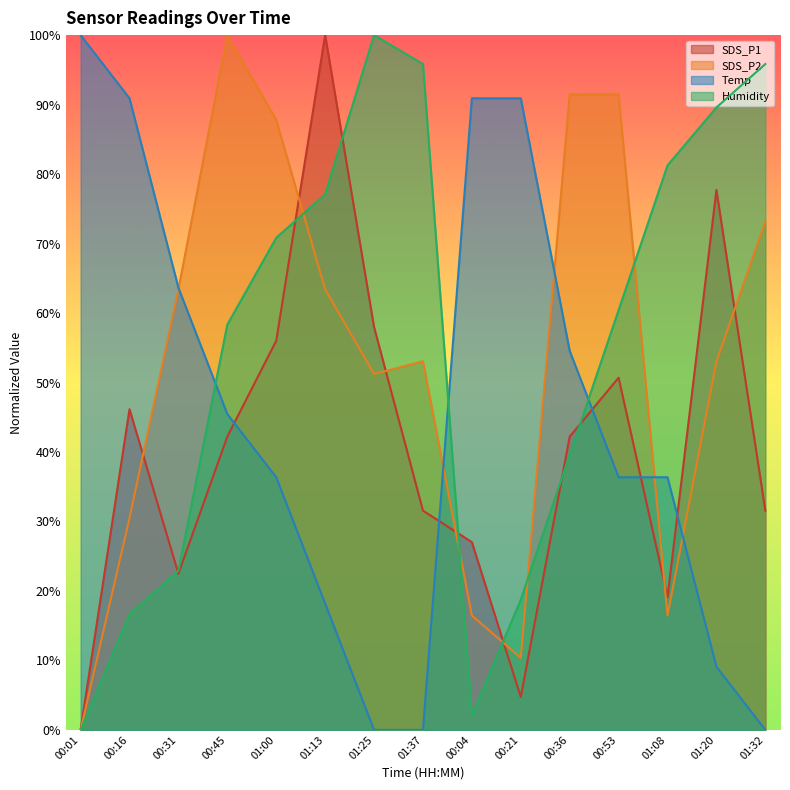

Where is Temp nearest to the value 50?

00:45